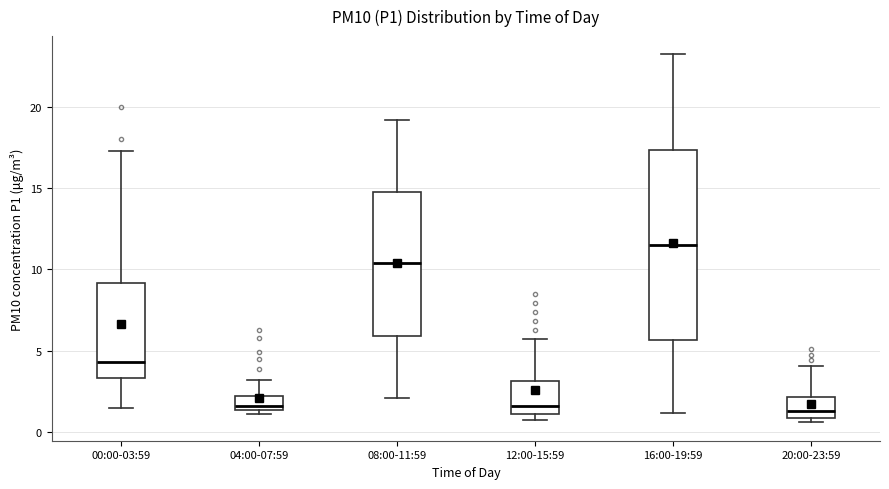

Reading left to right, read every box against the y-axis: the position of its median line, the range the box covers, and the ends of its whiskers. The values are not printed on the chart, so give them approximately, as read against the axis.

00:00-03:59: median 4.5, box 3.5 to 9.0, whiskers 1.5 to 17.5
04:00-07:59: median 1.5 (just above the box's lower edge), box 1.5 to 2.0, whiskers 1.0 to 3.0
08:00-11:59: median 10.5, box 6.0 to 15.0, whiskers 2.0 to 19.0
12:00-15:59: median 1.5, box 1.0 to 3.0, whiskers 1.0 (just below the box's lower edge) to 6.0
16:00-19:59: median 11.5, box 5.5 to 17.5, whiskers 1.0 to 23.0
20:00-23:59: median 1.5, box 1.0 to 2.0, whiskers 0.5 to 4.0